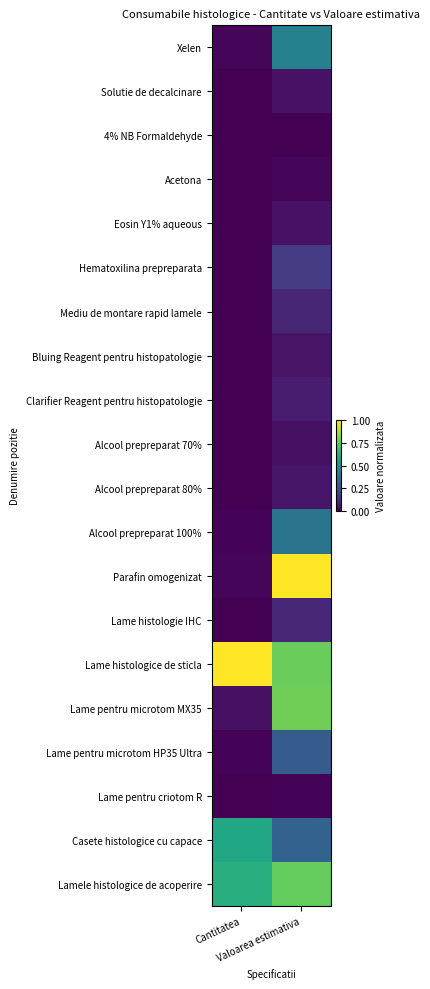

Reading left to right, transcribe all the data shown in this chart.

Xelen: Cantitatea=0.0	Valoarea estimativa=0.4
Solutie de decalcinare: Cantitatea=0.0	Valoarea estimativa=0.0
4% NB Formaldehyde: Cantitatea=0.0	Valoarea estimativa=0.0
Acetona: Cantitatea=0.0	Valoarea estimativa=0.0
Eosin Y1% aqueous: Cantitatea=0.0	Valoarea estimativa=0.0
Hematoxilina prepreparata: Cantitatea=0.0	Valoarea estimativa=0.2
Mediu de montare rapid lamele: Cantitatea=0.0	Valoarea estimativa=0.1
Bluing Reagent pentru histopatologie: Cantitatea=0.0	Valoarea estimativa=0.1
Clarifier Reagent pentru histopatologie: Cantitatea=0.0	Valoarea estimativa=0.1
Alcool prepreparat 70%: Cantitatea=0.0	Valoarea estimativa=0.0
Alcool prepreparat 80%: Cantitatea=0.0	Valoarea estimativa=0.1
Alcool prepreparat 100%: Cantitatea=0.0	Valoarea estimativa=0.4
Parafin omogenizat: Cantitatea=0.0	Valoarea estimativa=1.0
Lame histologie IHC: Cantitatea=0.0	Valoarea estimativa=0.1
Lame histologice de sticla: Cantitatea=1.0	Valoarea estimativa=0.8
Lame pentru microtom MX35: Cantitatea=0.0	Valoarea estimativa=0.8
Lame pentru microtom HP35 Ultra: Cantitatea=0.0	Valoarea estimativa=0.3
Lame pentru criotom R: Cantitatea=0.0	Valoarea estimativa=0.0
Casete histologice cu capace: Cantitatea=0.6	Valoarea estimativa=0.3
Lamele histologice de acoperire: Cantitatea=0.6	Valoarea estimativa=0.8